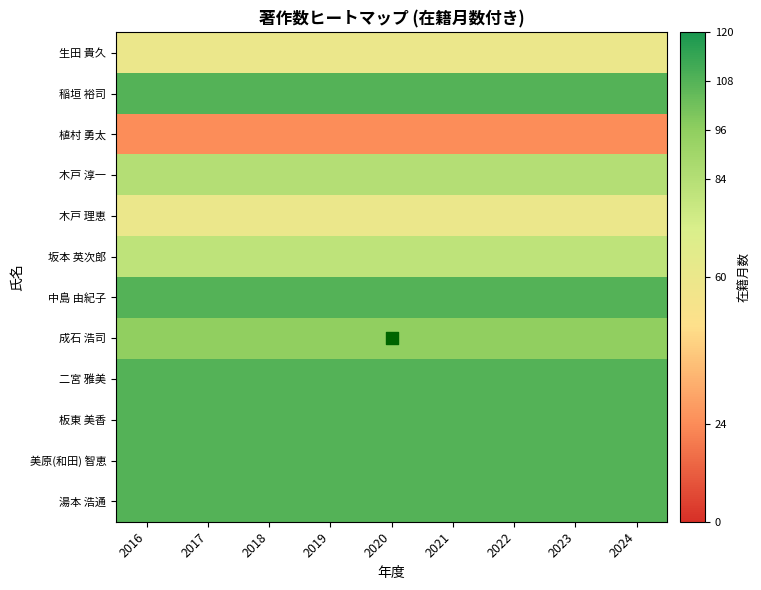

Is it true that 植村 勇太 equals 24 at 2021?

True